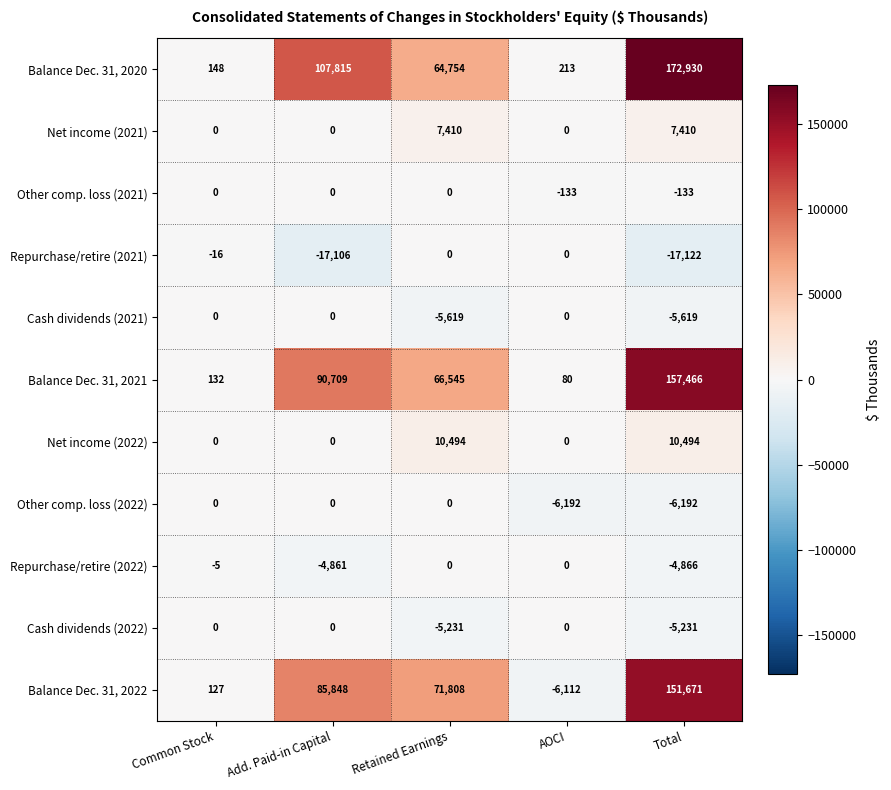

What is the difference between the Net income (2021) values at Common Stock and Total?

7410